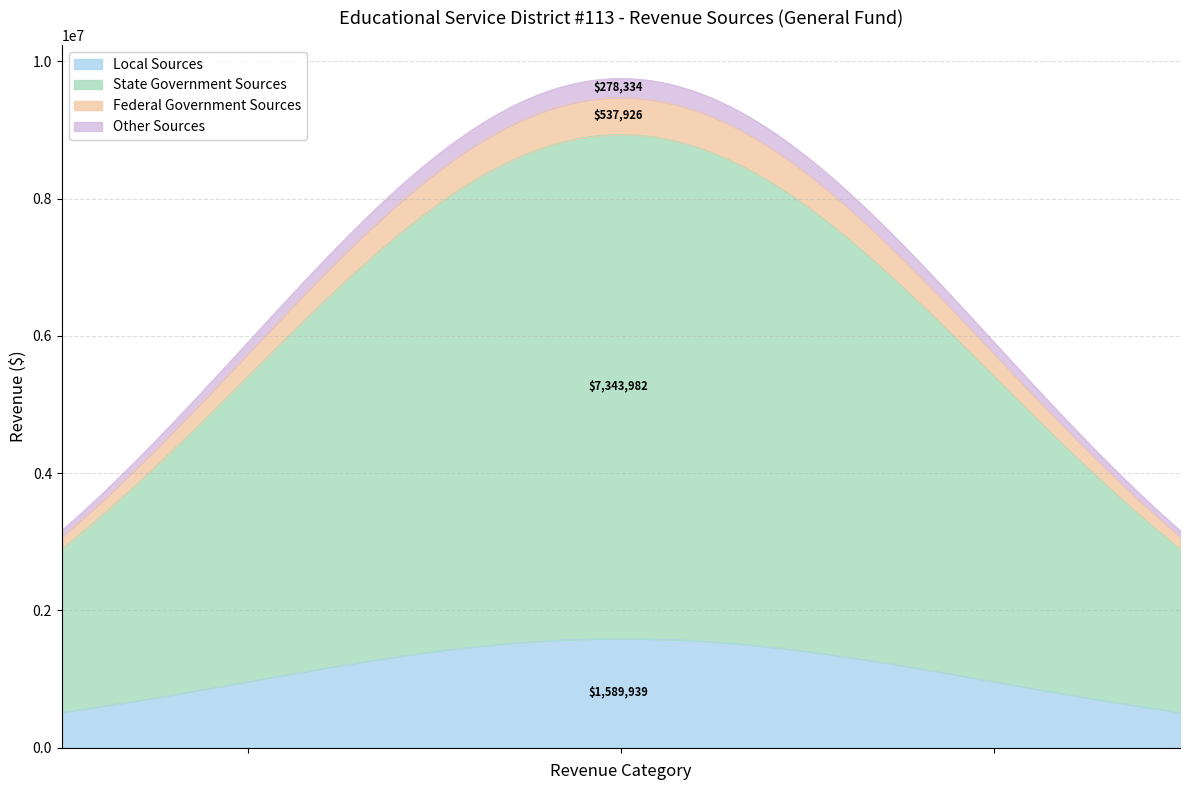

Does the chart display data point markers on the line(s)?

No